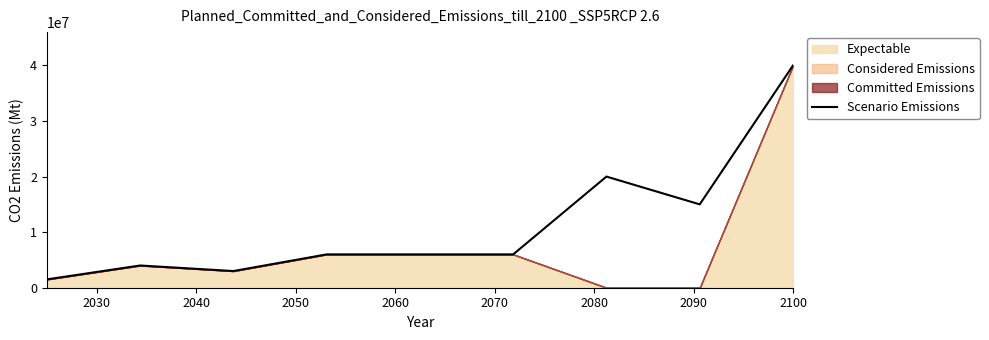

What is the average value?

11277778